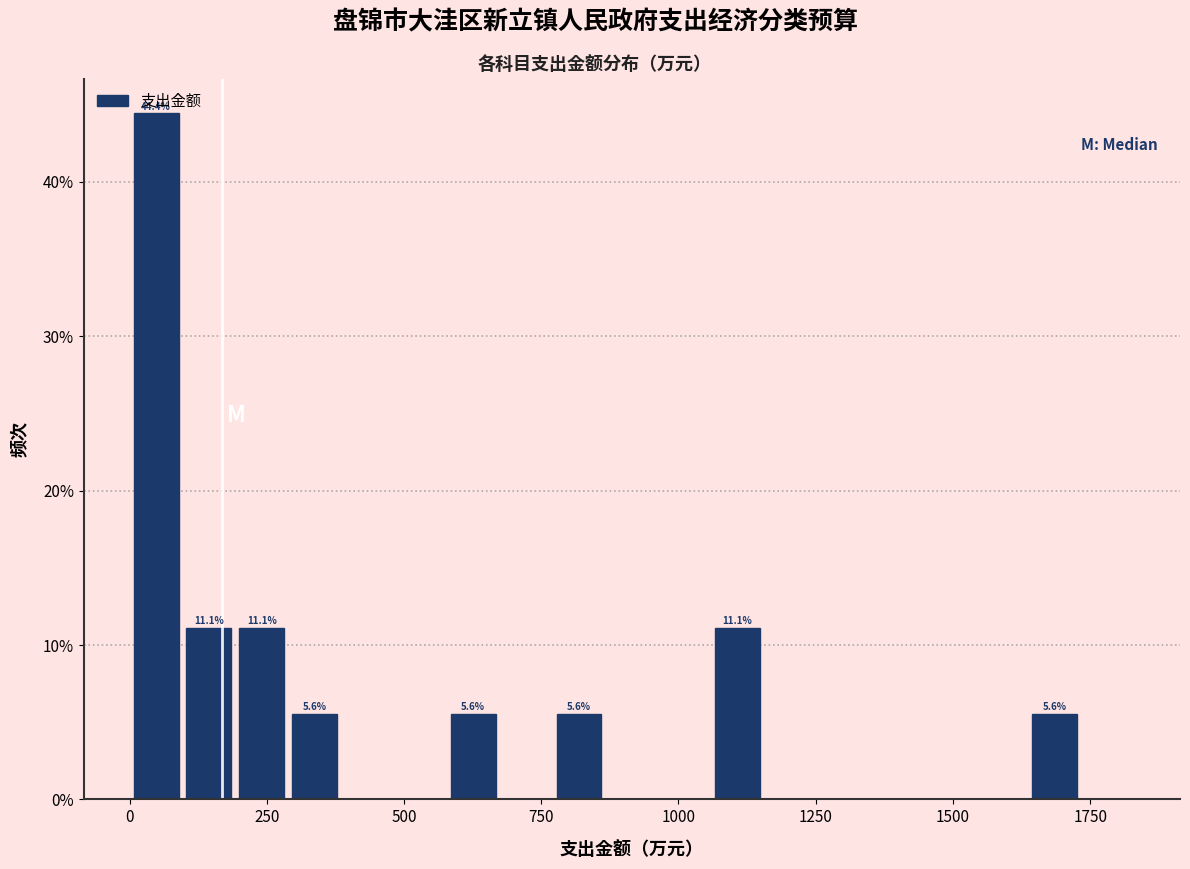

Read against the x-axis, roughly where is the centre of the tallest bar?

50